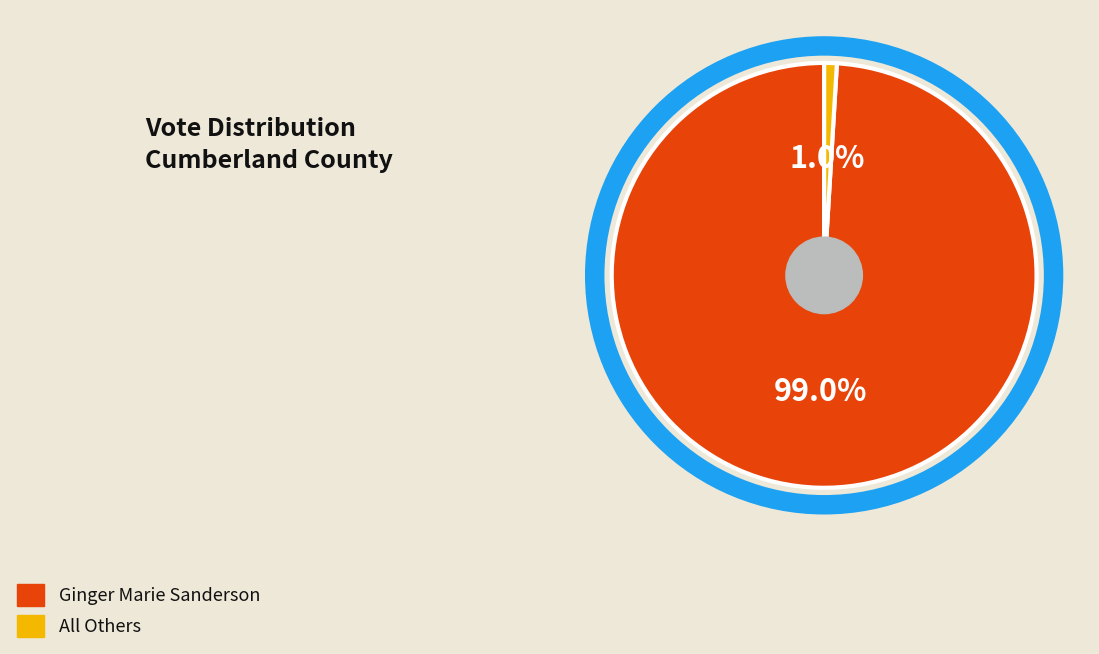

To the nearest percent, what portion does Ginger Marie Sanderson represent?

99%